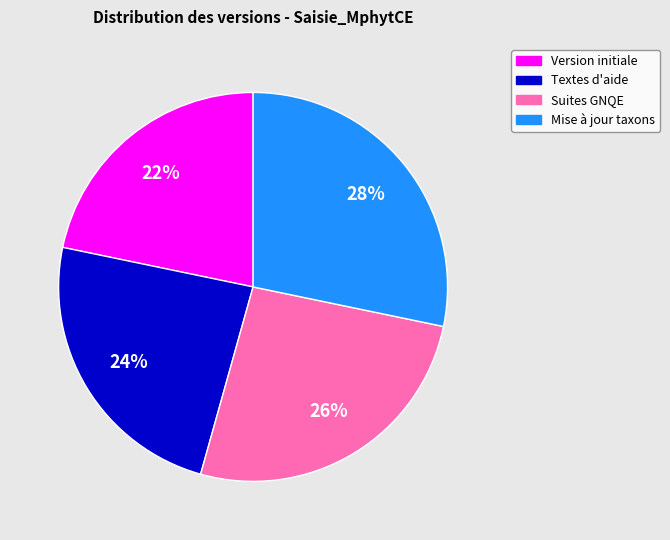

Which category has the smallest portion of the pie?

Version initiale